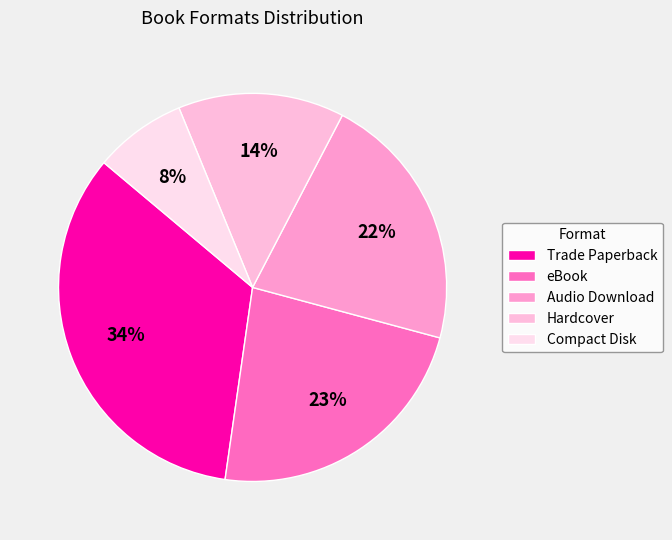

To the nearest percent, what portion does Compact Disk represent?

8%